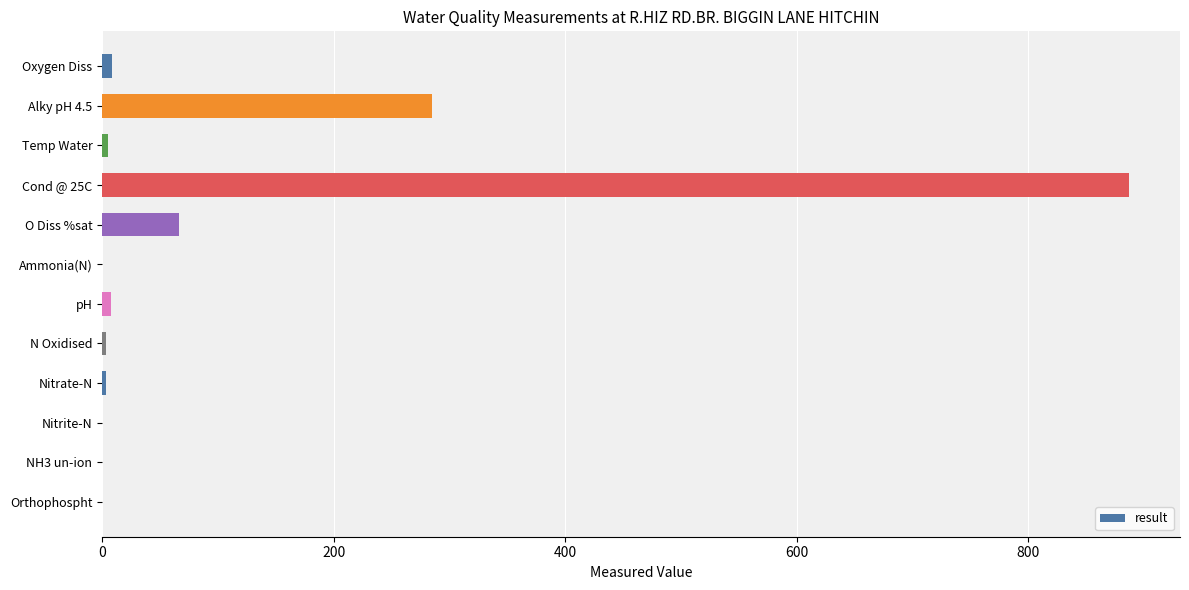

What is the sum of the values at Cond @ 25C and O Diss %sat?

953.4